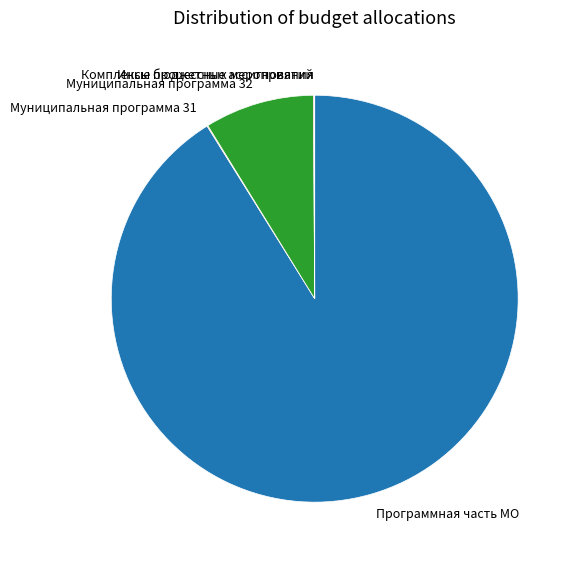

Which slice represents more than half of the pie?

Программная часть МО